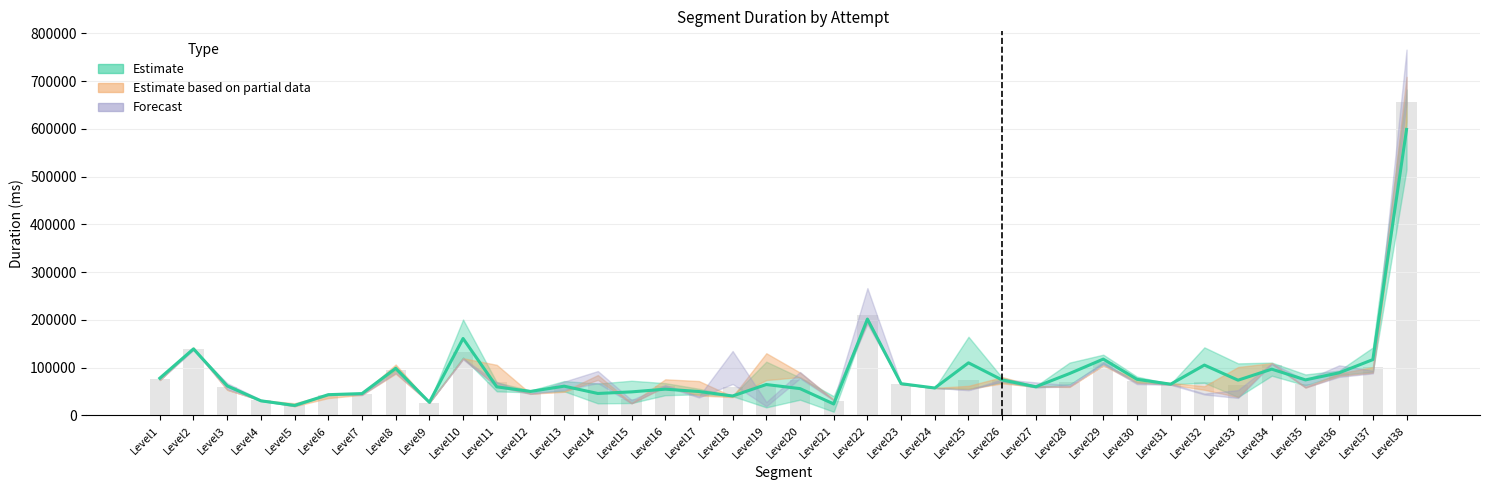

List the labels in order of value, smallest first.

Level5, Level21, Level9, Level4, Level18, Level6, Level7, Level14, Level15, Level17, Level12, Level16, Level20, Level24, Level11, Level27, Level13, Level3, Level19, Level31, Level23, Level33, Level26, Level35, Level30, Level1, Level28, Level36, Level34, Level8, Level32, Level25, Level37, Level29, Level2, Level10, Level22, Level38